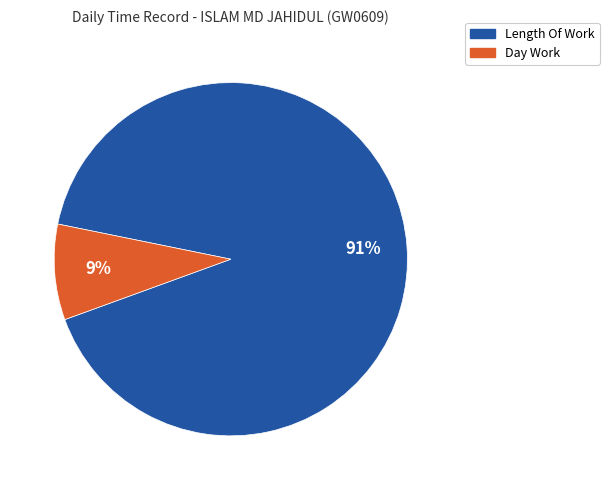

To the nearest percent, what is the average slice percentage?

50%